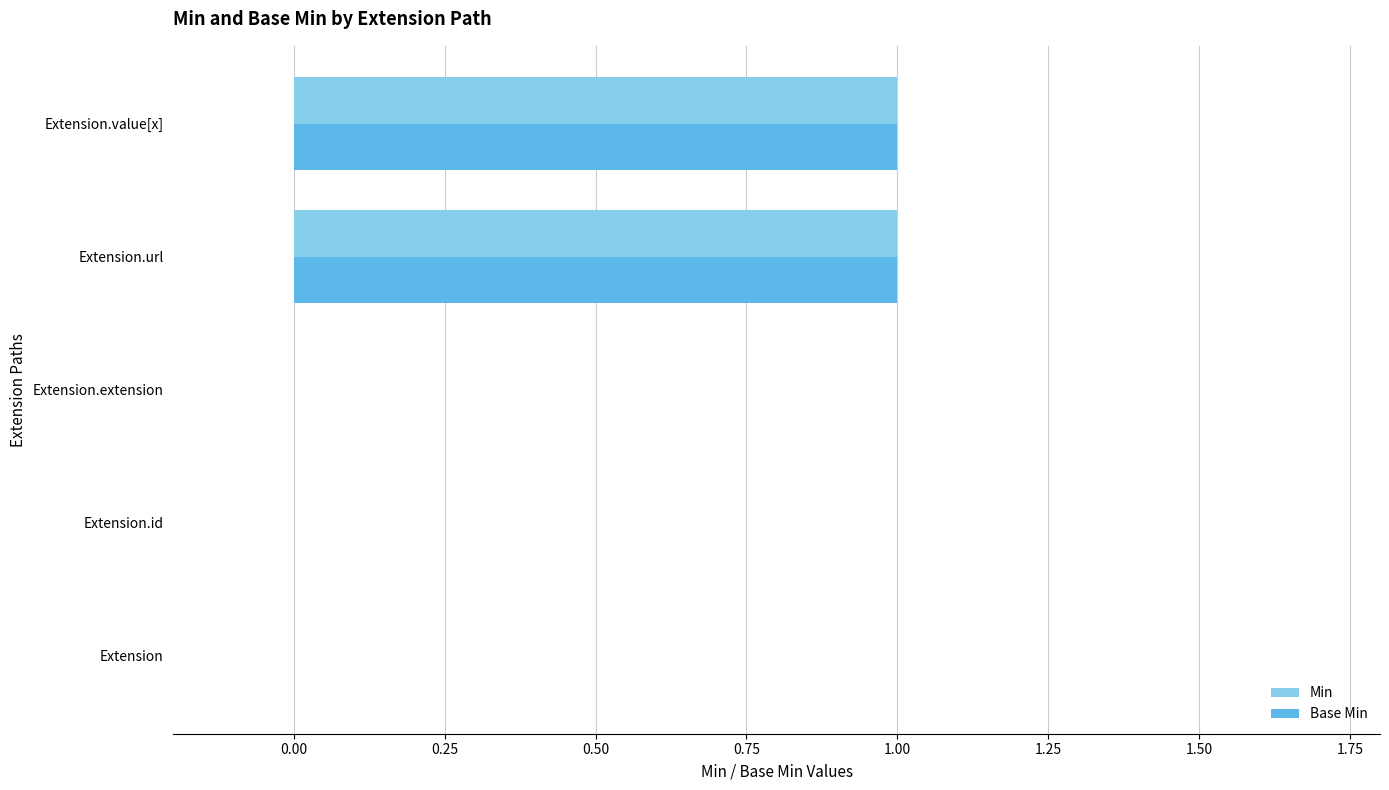

What are all the series names shown in the legend?

Min, Base Min